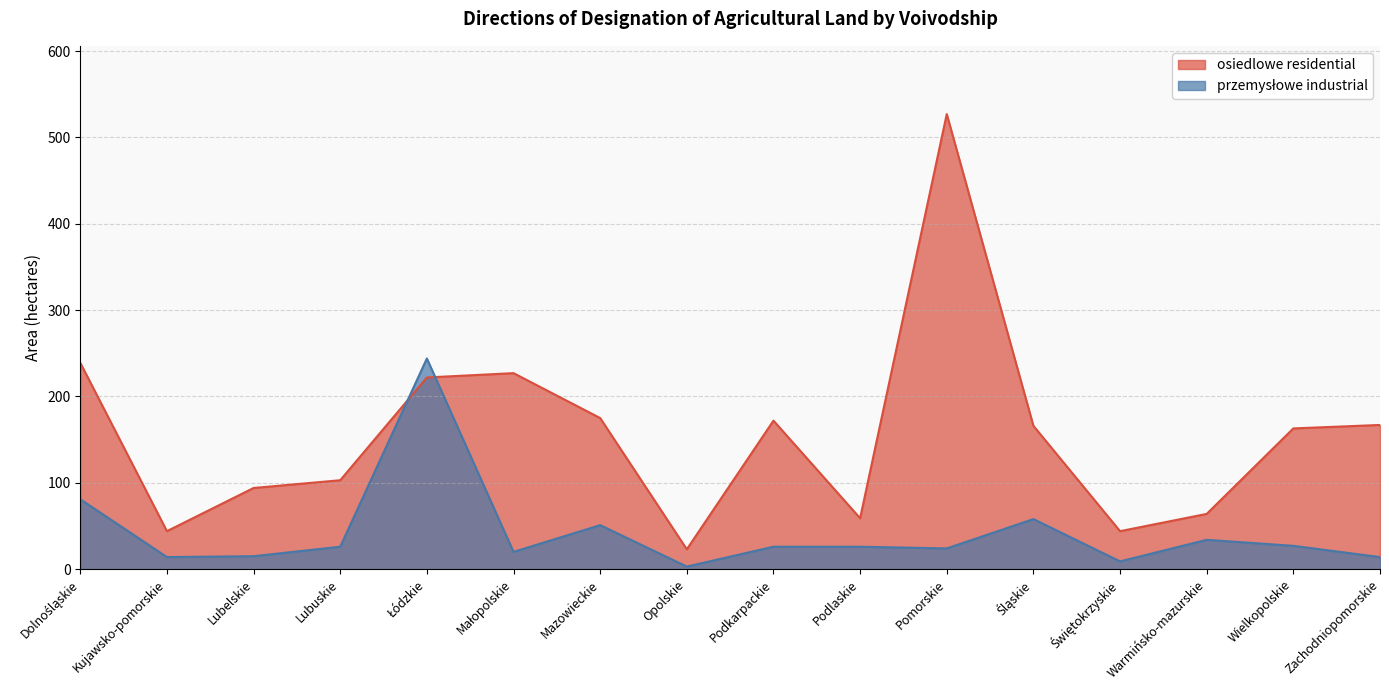

Between Łódzkie and Śląskie, which series saw the biggest shift?

przemysłowe industrial